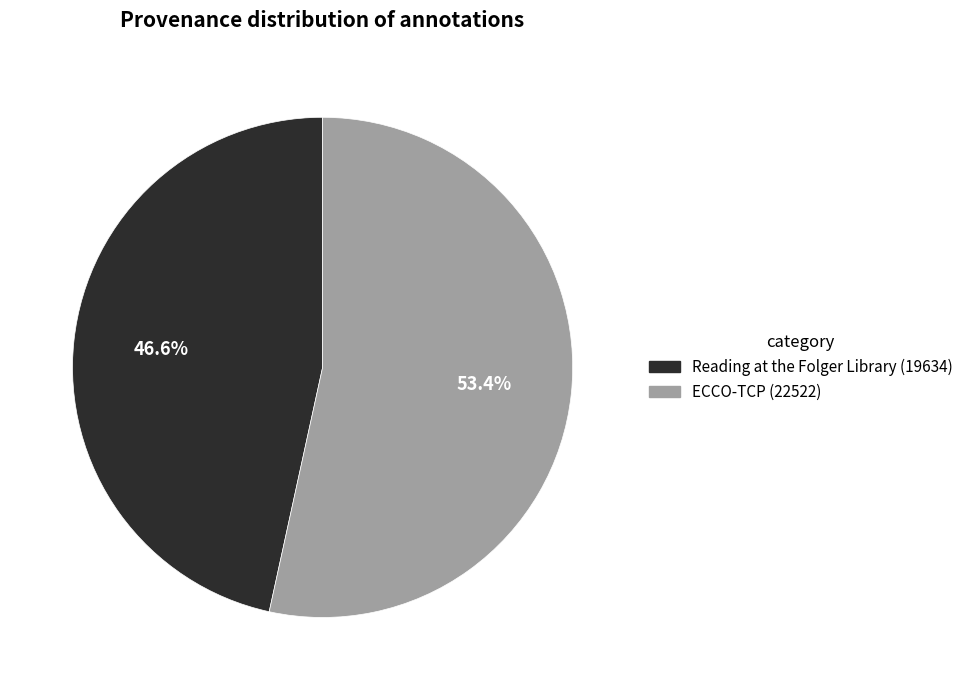

Rank the categories by value from lowest to highest.

Reading at the Folger Library, ECCO-TCP